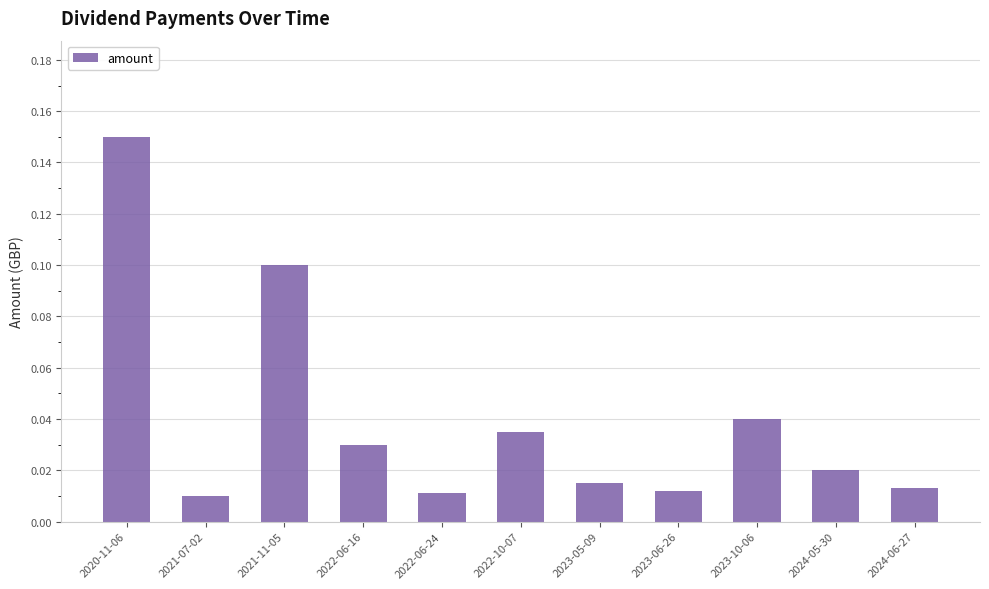

What is the sum of all values?

0.4